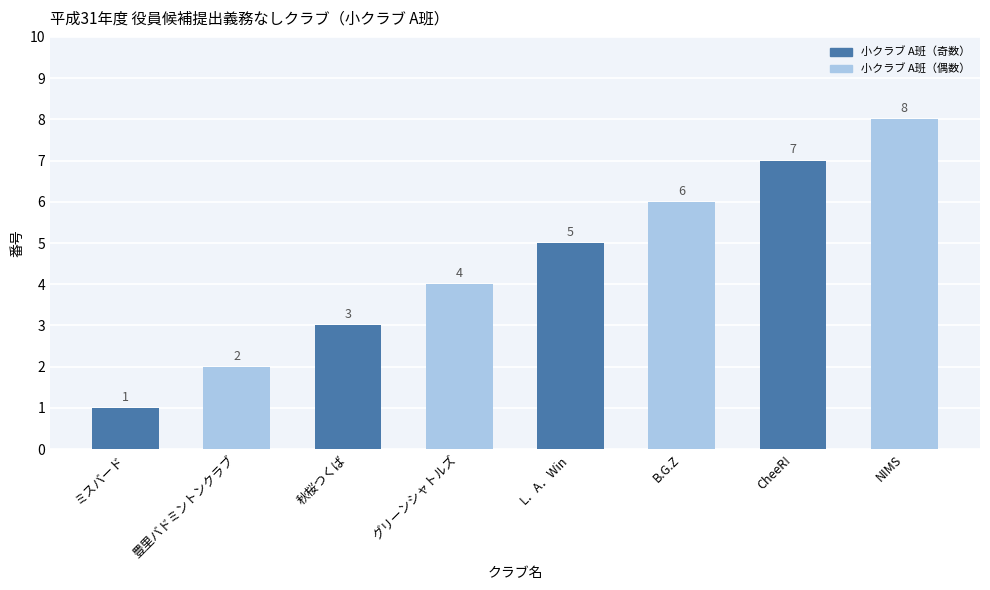

Which label corresponds to the largest value in the chart?

NIMS